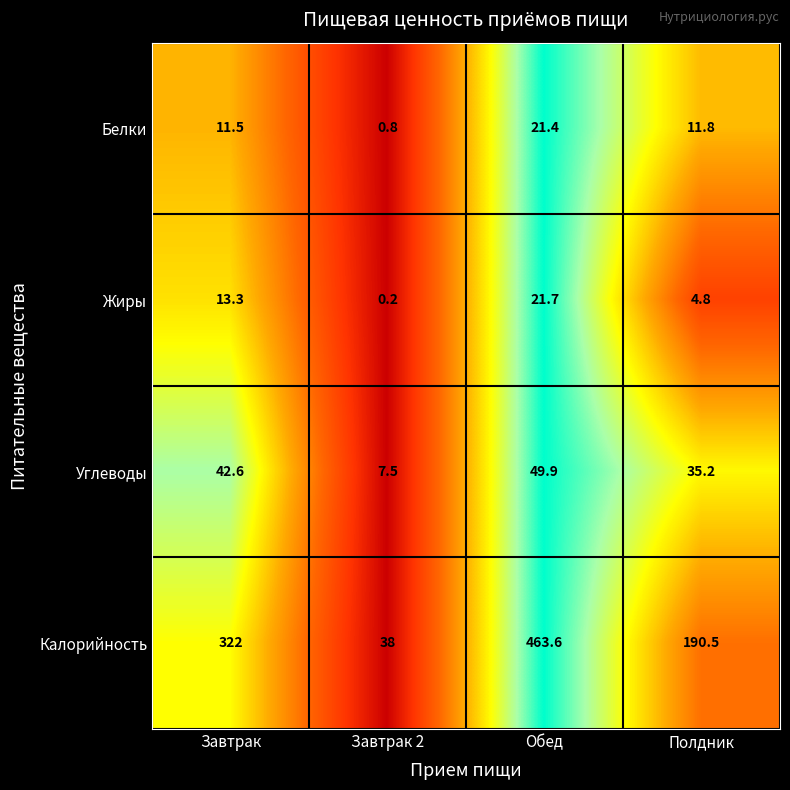

Which series changed the most between Завтрак and Полдник?

Калорийность